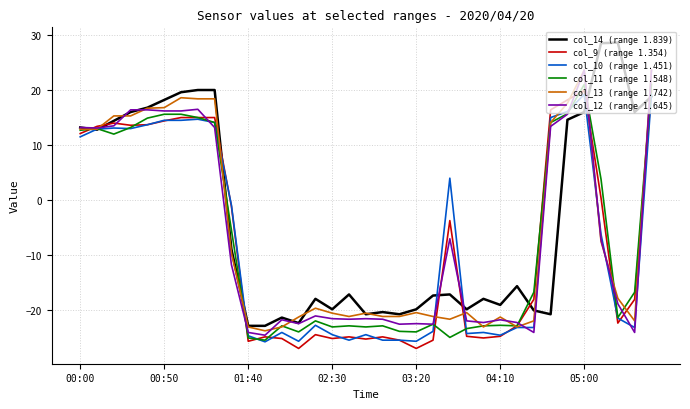

What is the highest value of the col_13 (range 1.742) series?

23.6